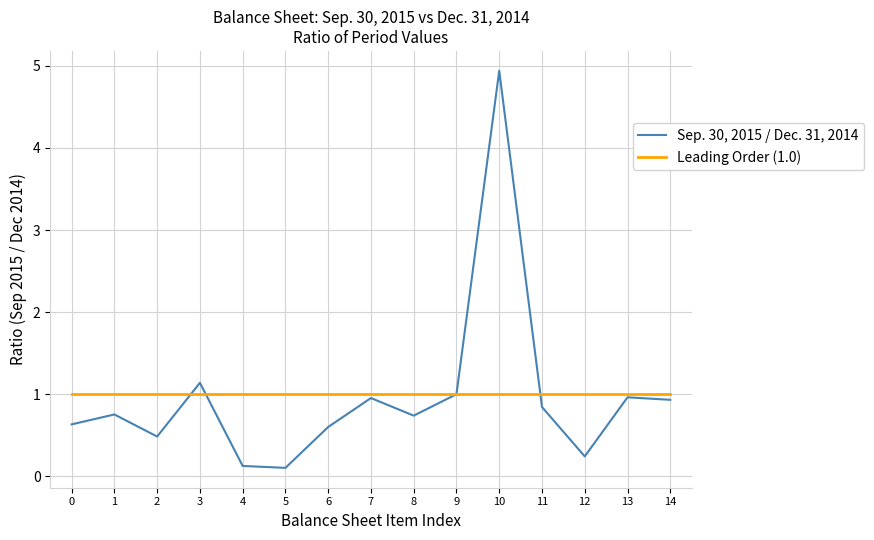

Which series has the widest spread of values?

Sep. 30, 2015 / Dec. 31, 2014